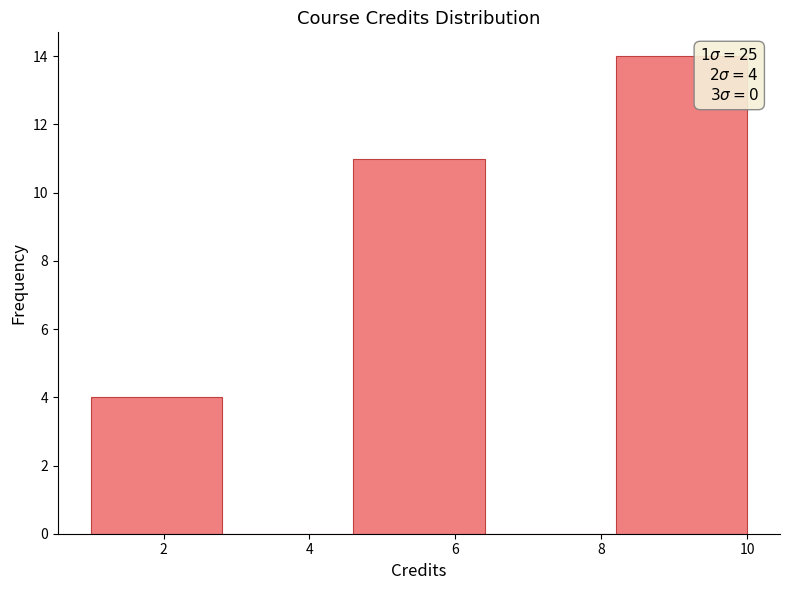

Over which range of the x-axis is the bar tallest?

8.2 to 10.0